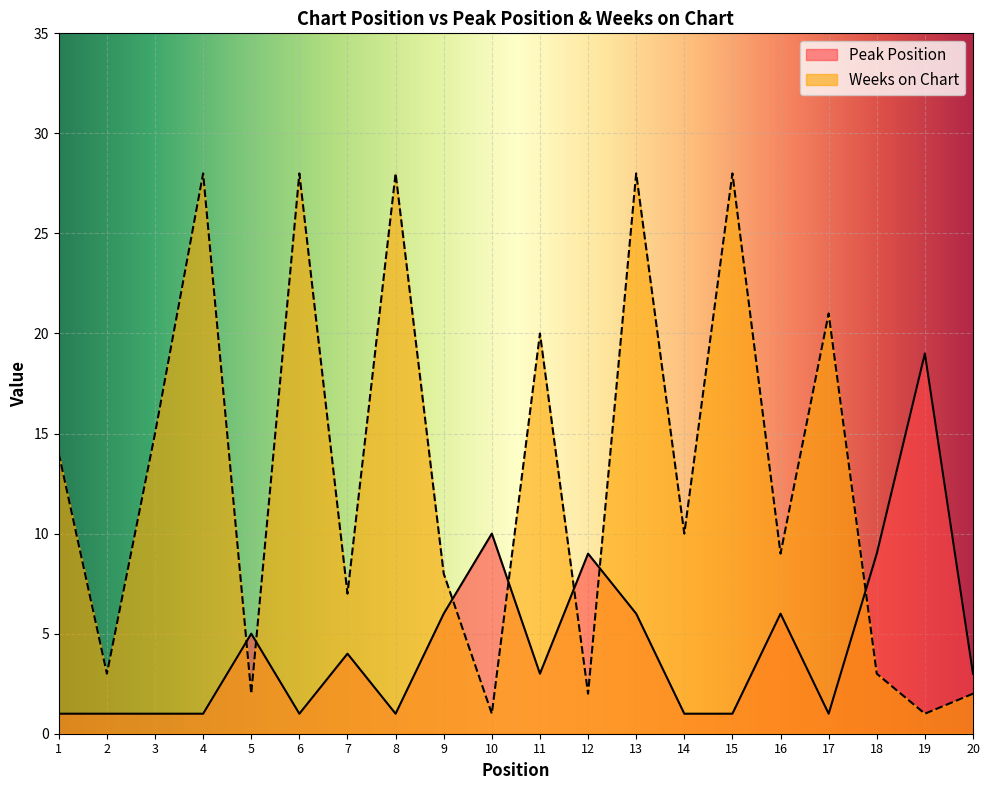

What are all the series names shown in the legend?

Peak Position, Weeks on Chart